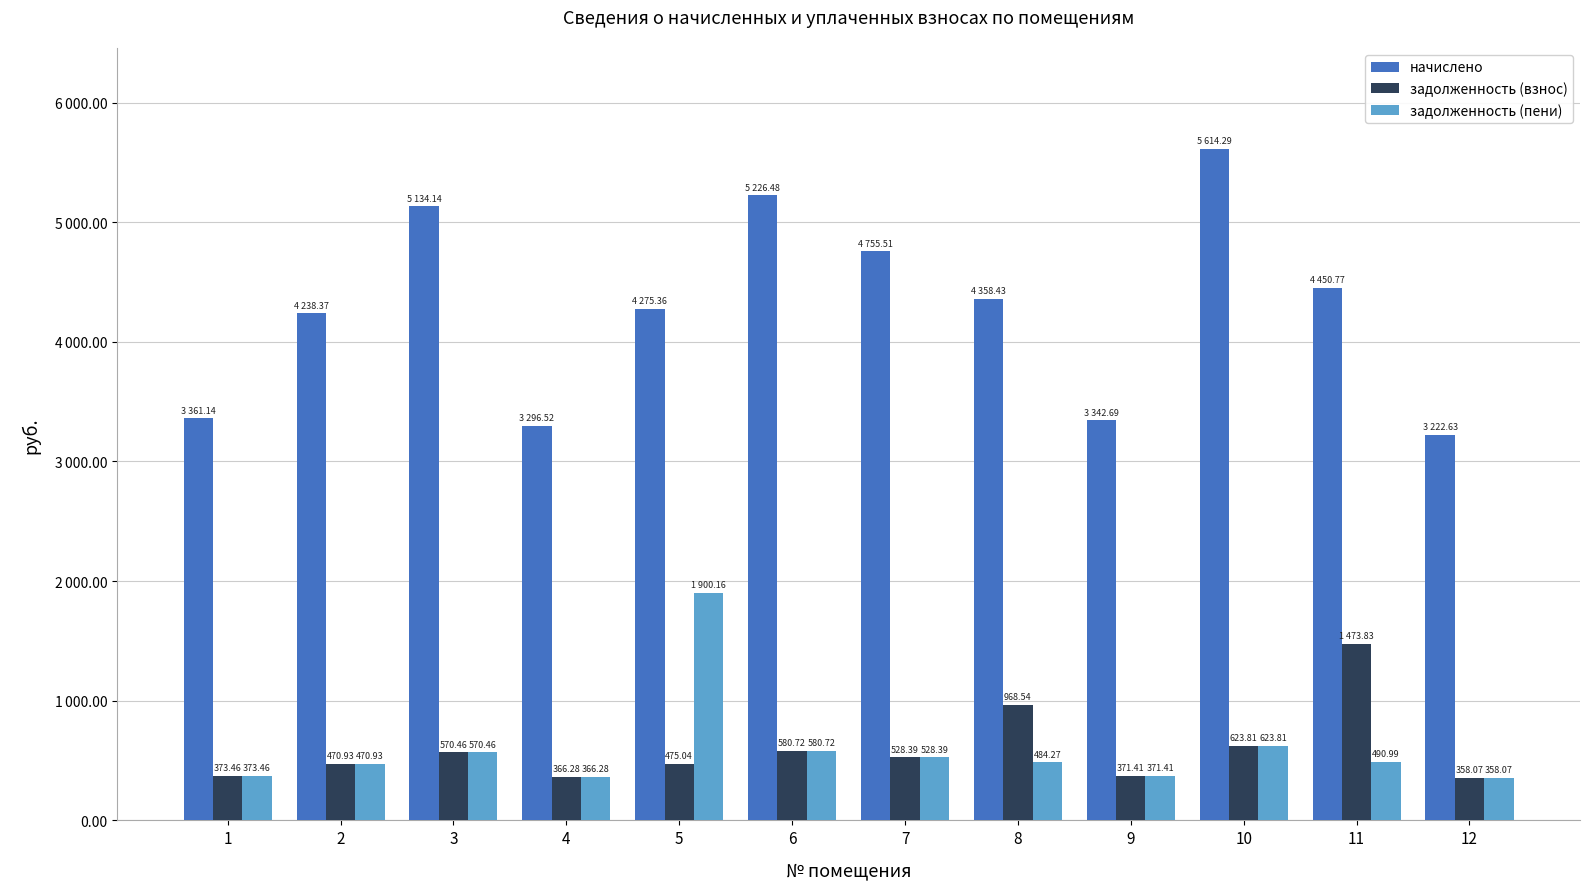

Does the chart contain any negative values?

No